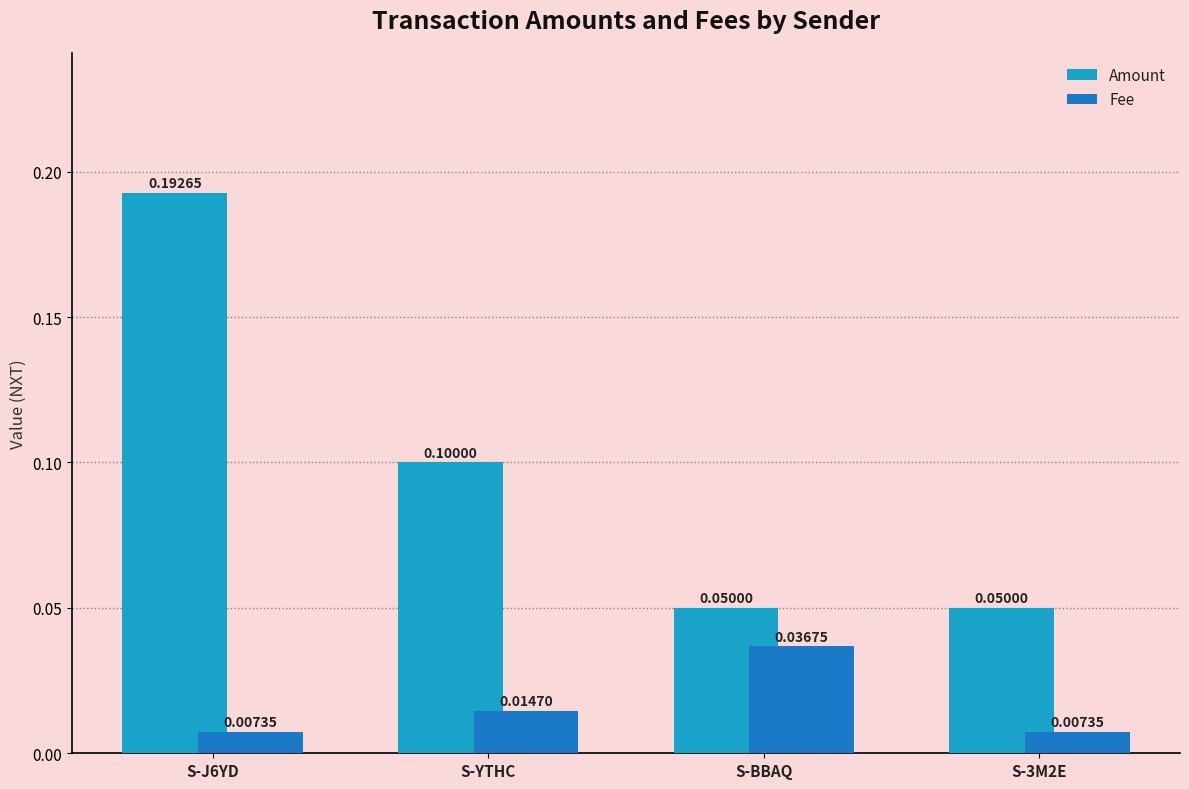

How many categories are shown in the chart?

4